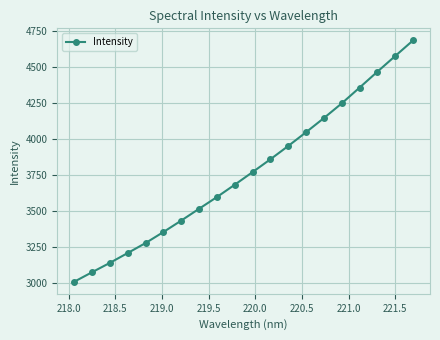

What is the maximum value shown in the chart?

4687.0